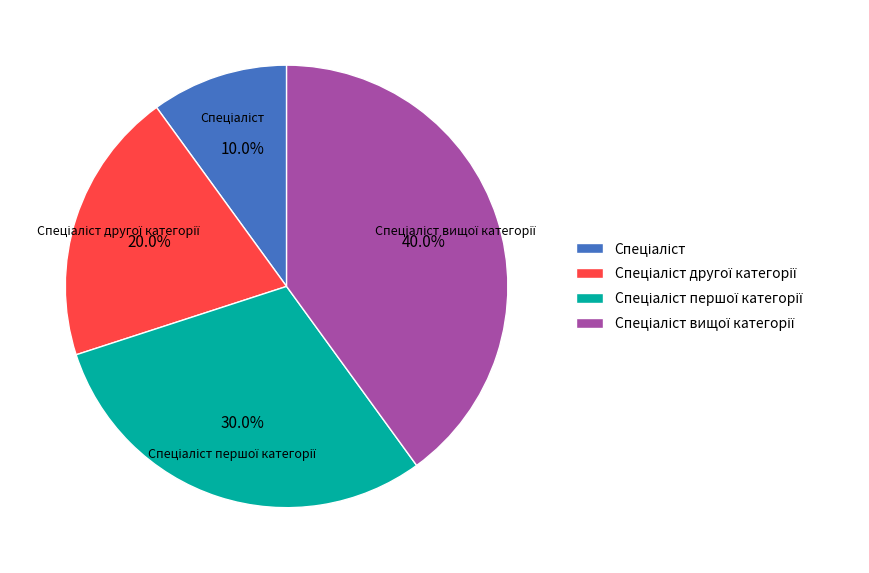

How many slices are in this pie chart?

4